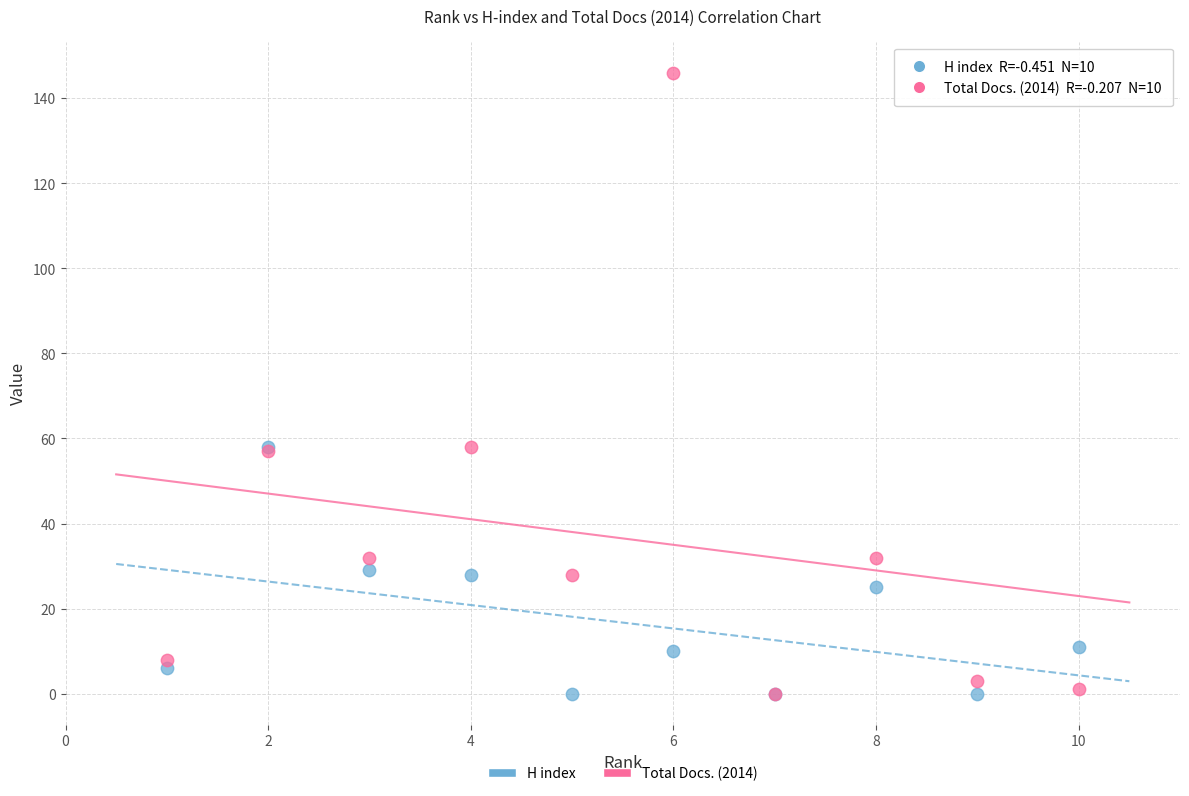

Which series has the largest Y range (max minus min)?

Total Docs. (2014)